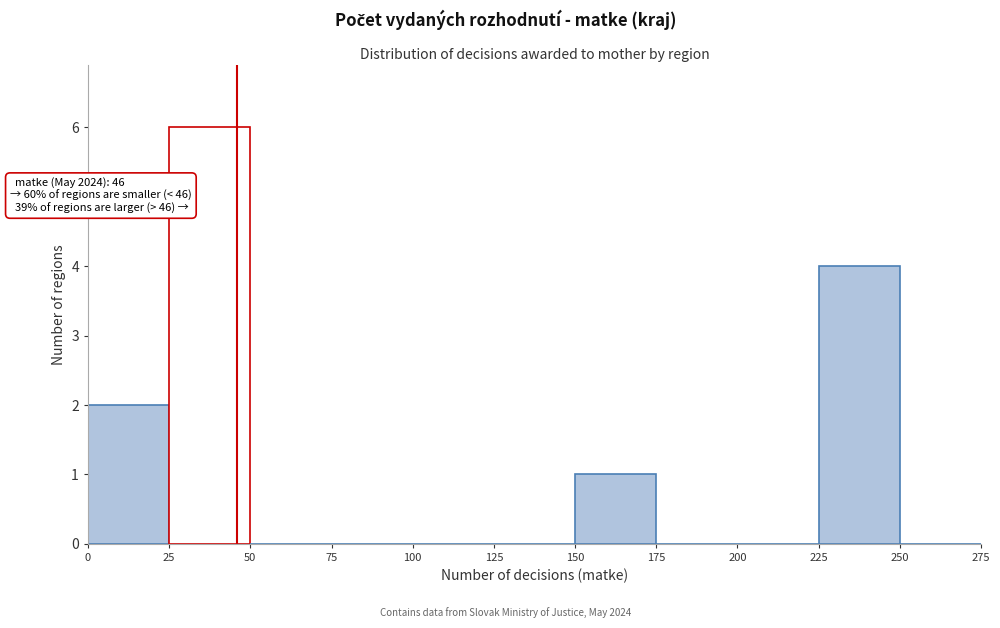

Over which range of the x-axis is the bar tallest?

25 to 50